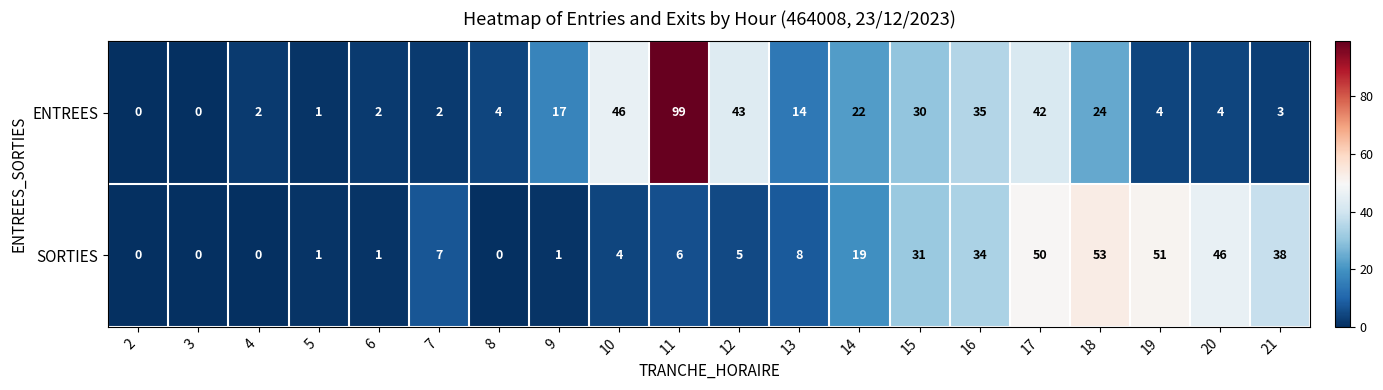

Which label corresponds to the largest value in the chart?

11